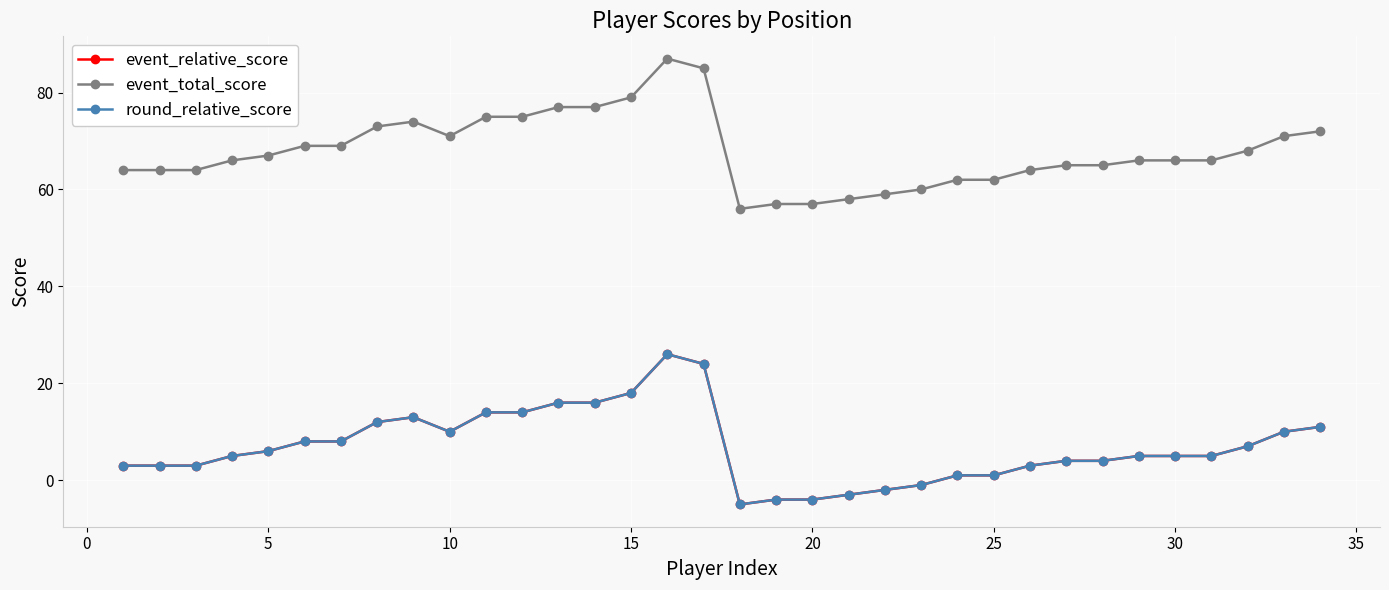

What is the difference between the maximum and minimum values in the event_relative_score series?

31